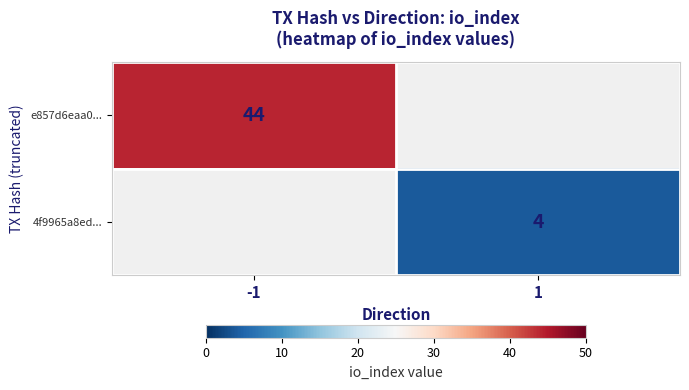

The e857d6eaa0... series shows 67 at -1. True or false?

False